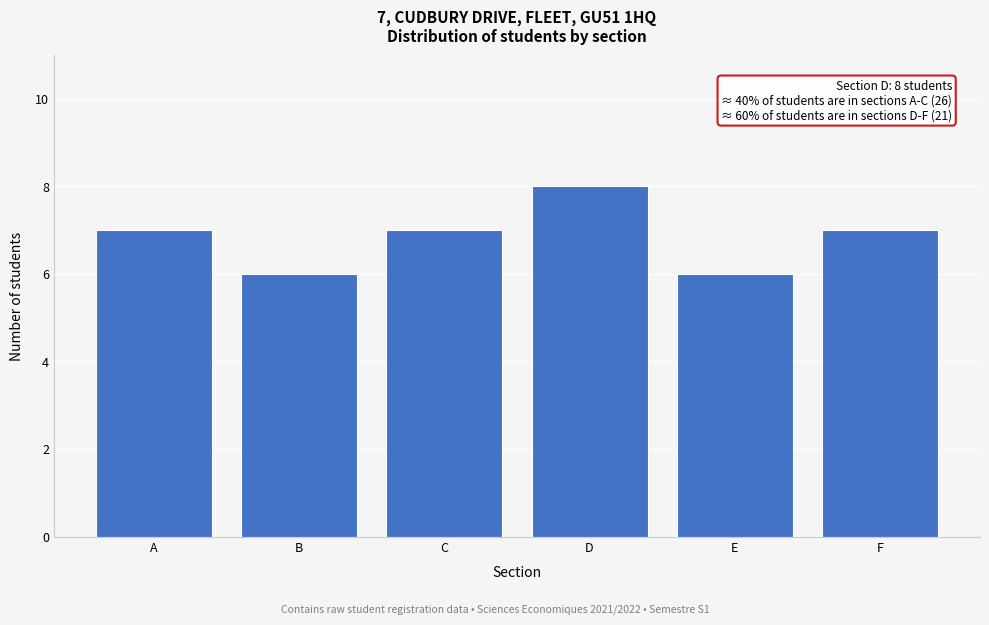

Reading left to right, list all the values displayed in this chart.

A=7	B=6	C=7	D=8	E=6	F=7